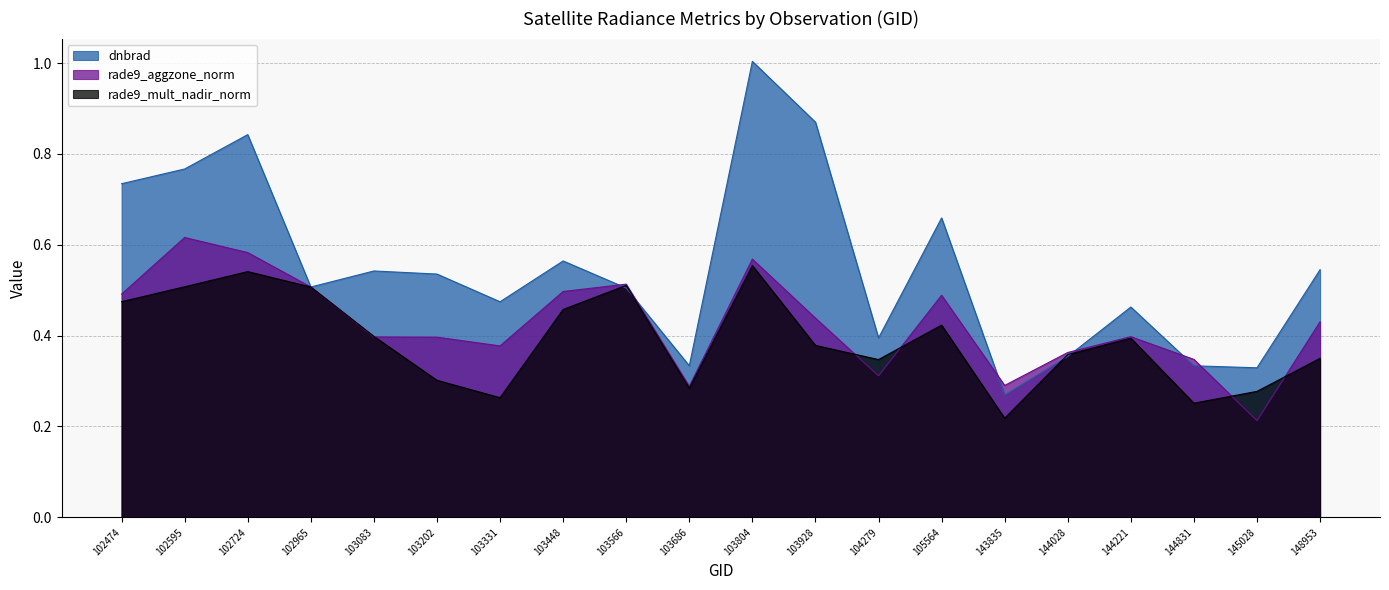

Where is dnbrad nearest to the value 0?

143835